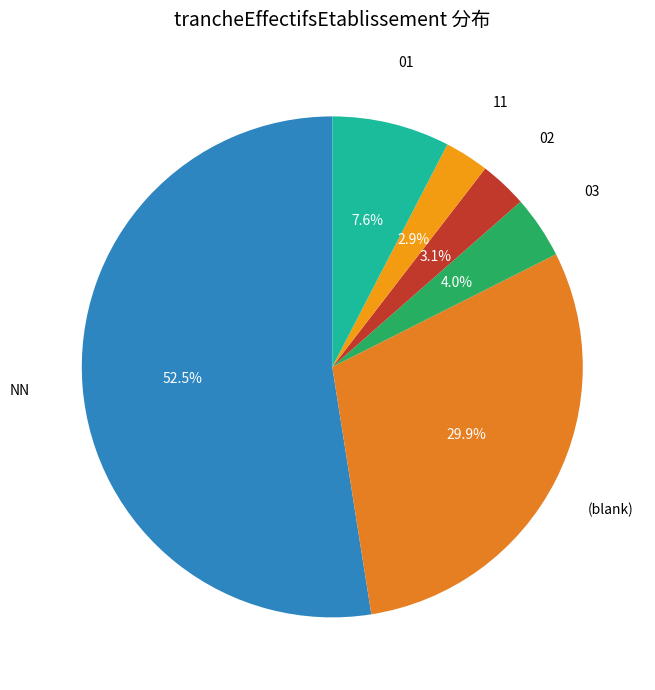

How many segments does this pie chart have?

6